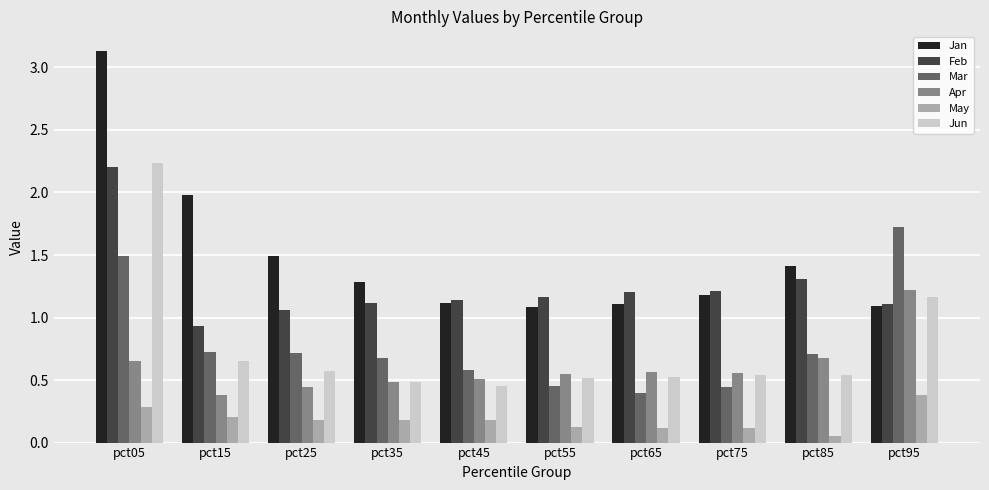

Rank the series by their maximum value, from lowest to highest.

May, Apr, Mar, Feb, Jun, Jan